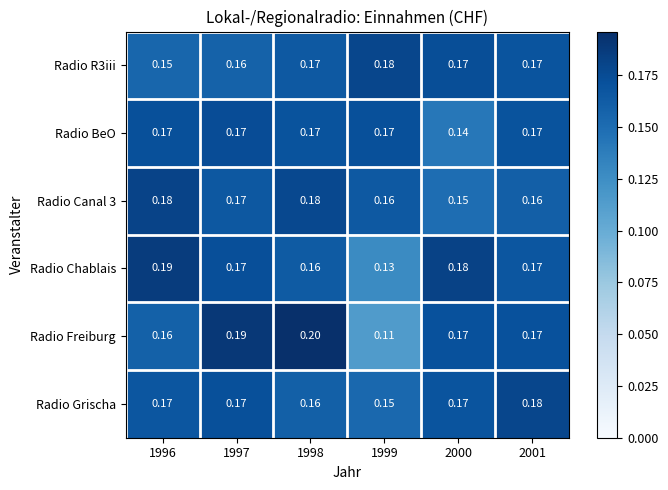

Is the value of Radio BeO at 1996 greater than the value of Radio Grischa at 1998?

Yes